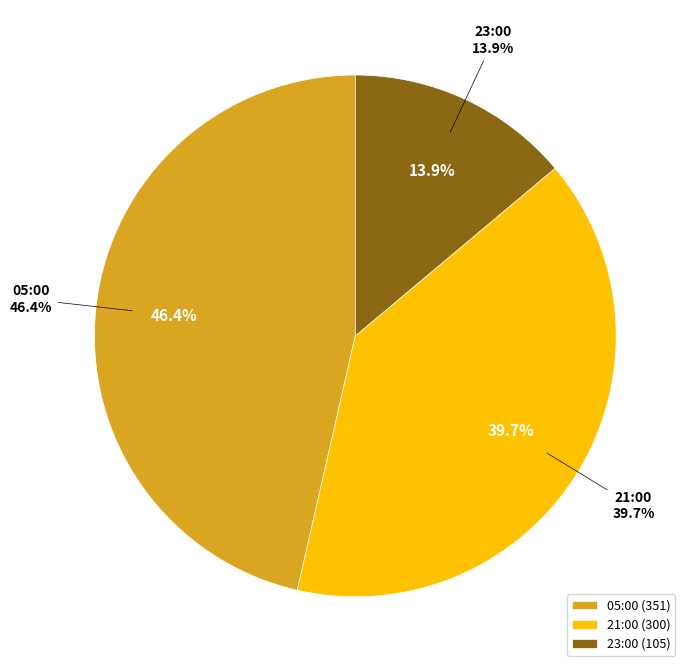

Approximately how many times larger is the value at 21:00 compared to 05:00?

0.9